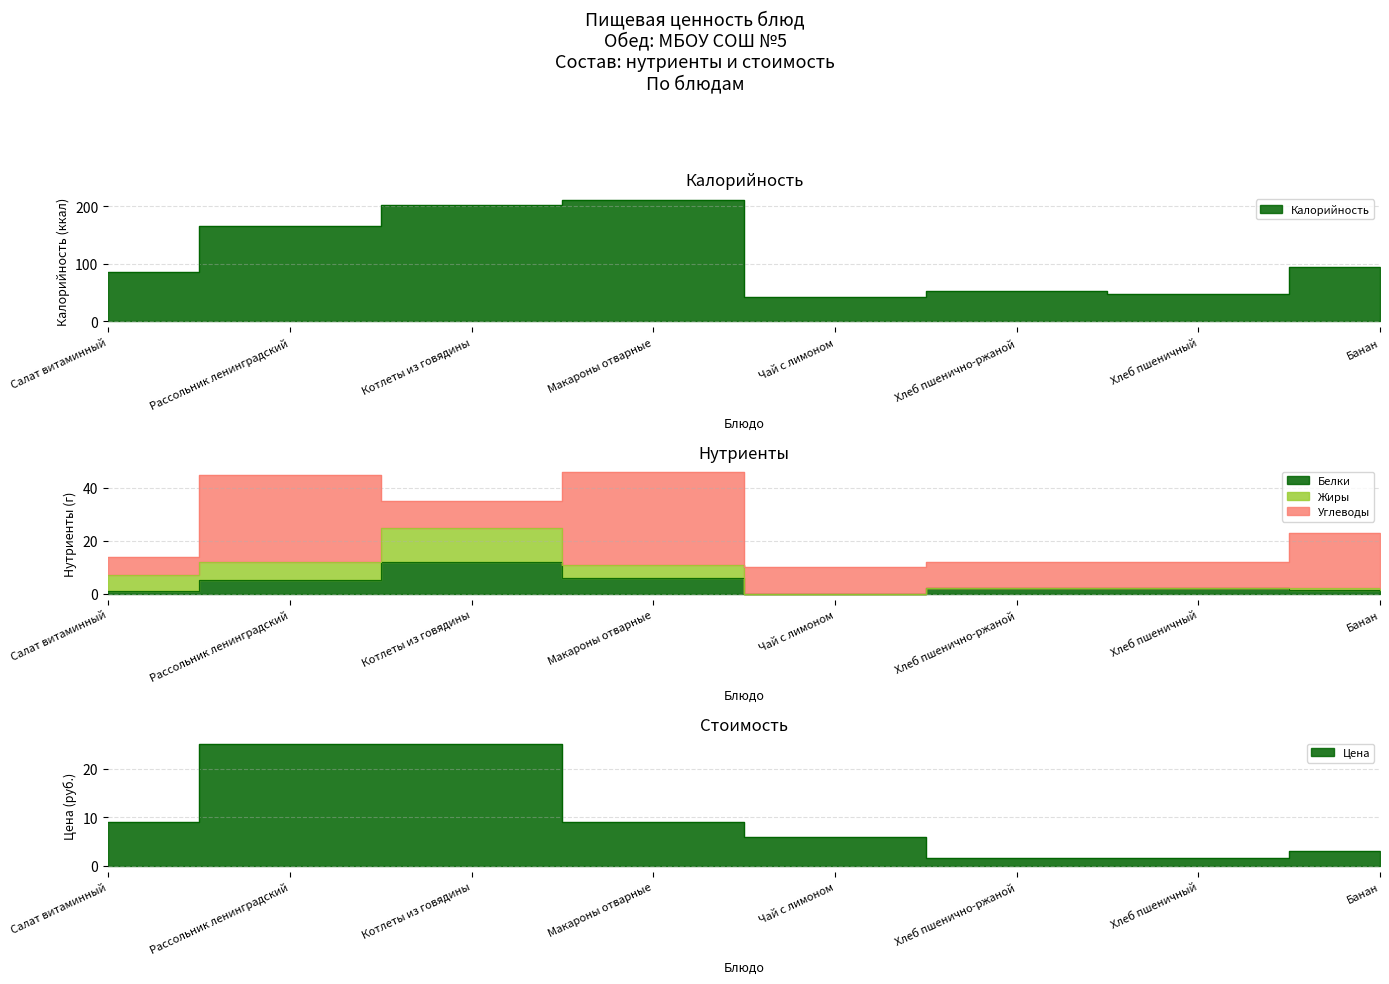

What is the highest value of the Калорийность series?

211.0